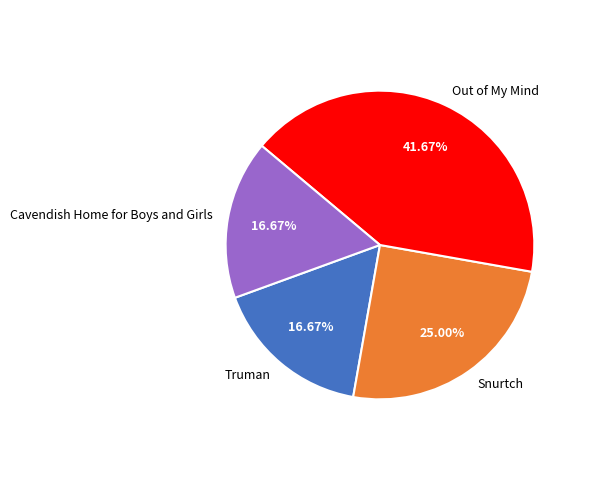

Which slice is the largest?

Out of My Mind